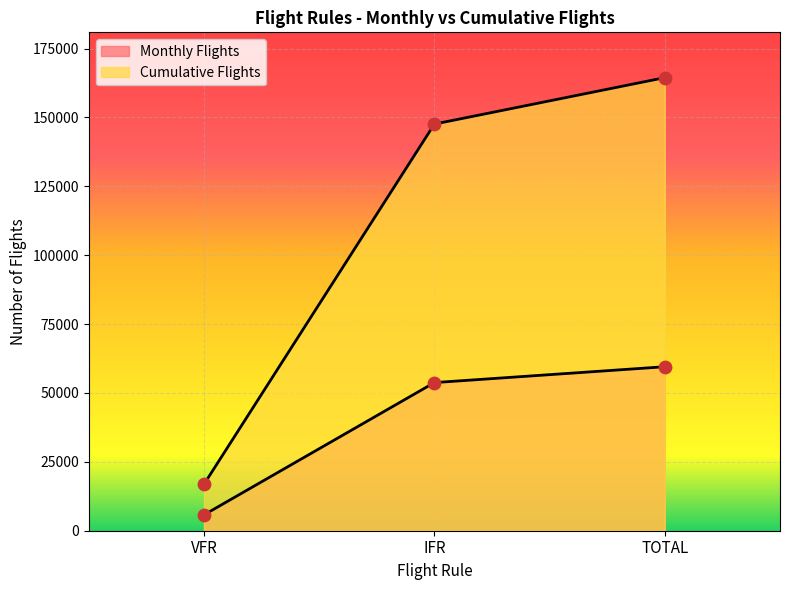

Which series reaches the maximum Y coordinate?

Cumulative Flights